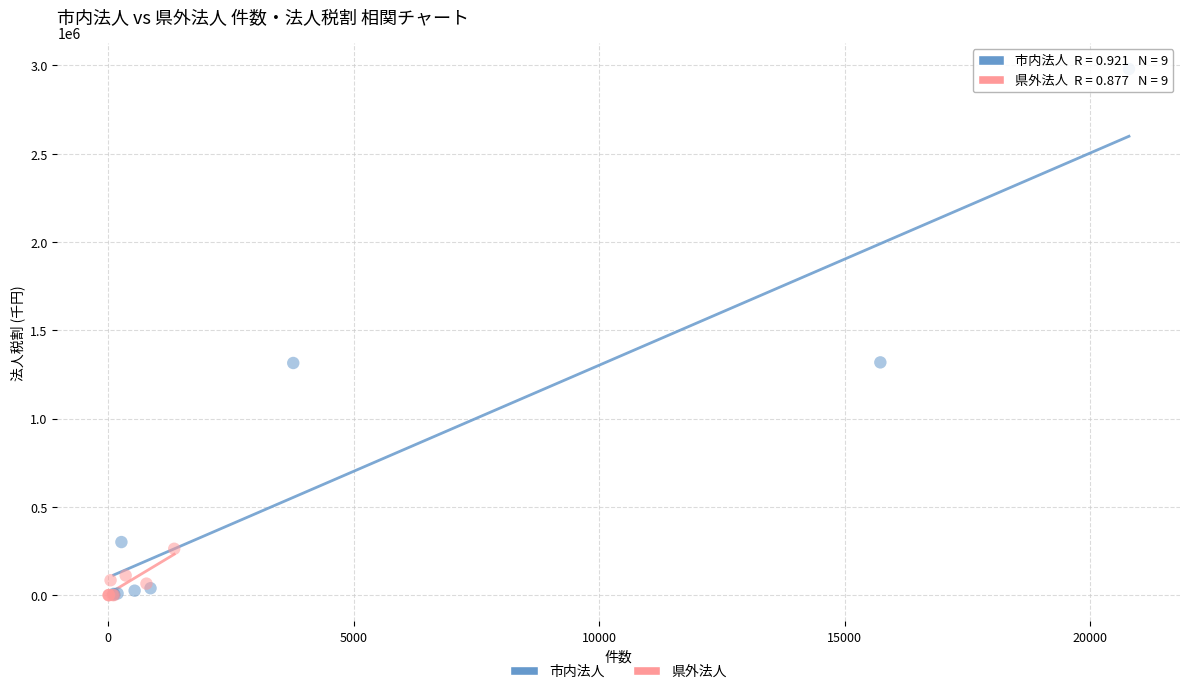

Which series has the largest Y range (max minus min)?

市内法人